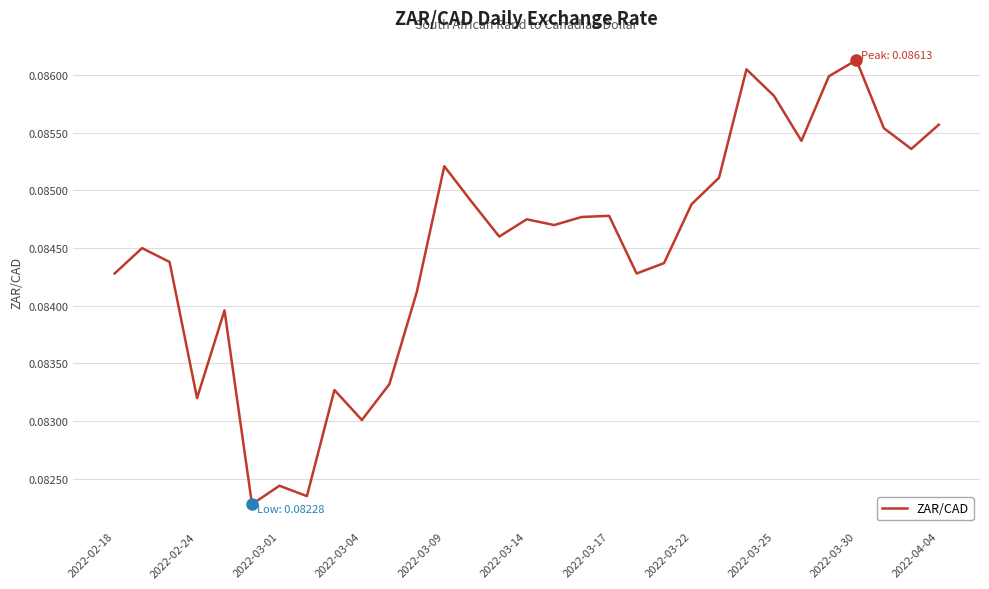

What is the minimum value shown in the chart?

0.1